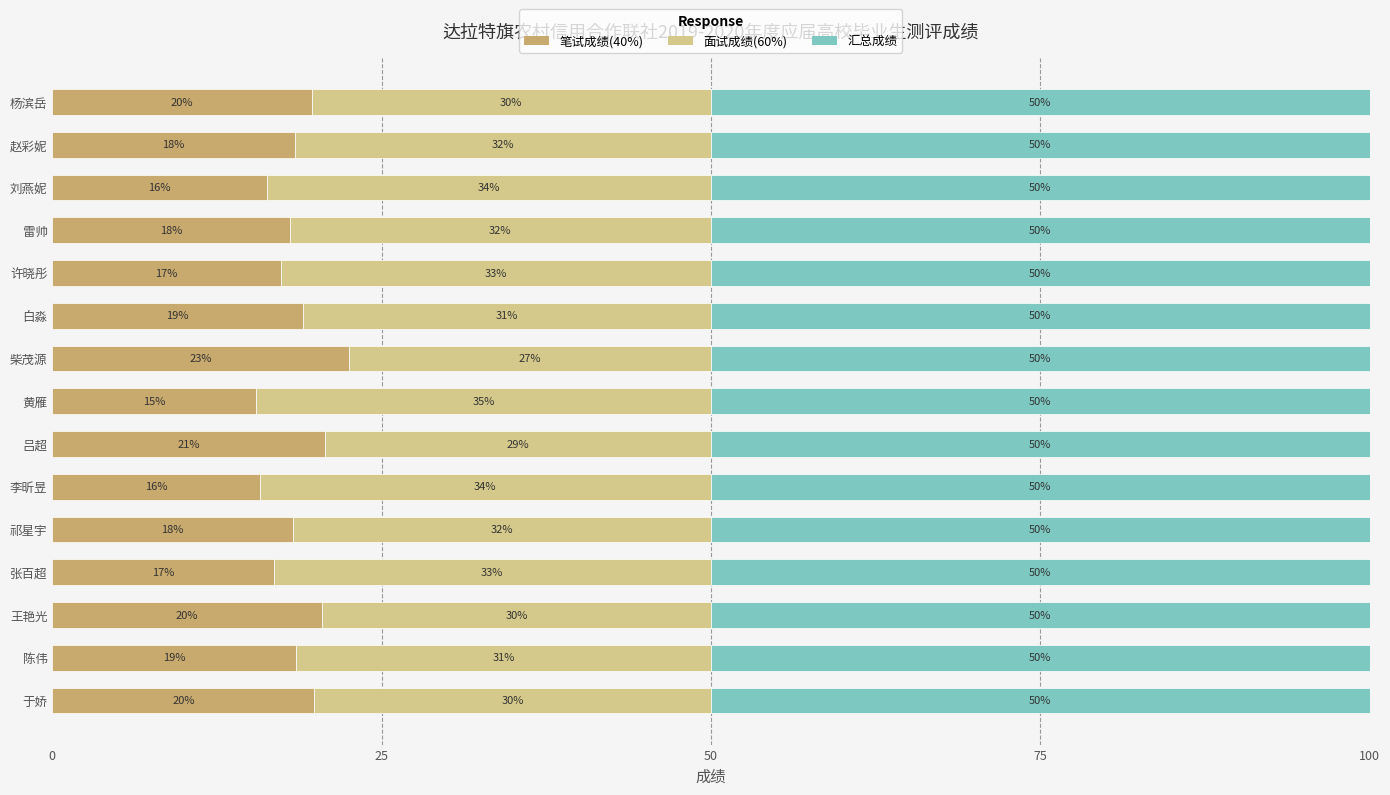

What value does the 笔试成绩(40%) series have at 李昕昱?

15.7